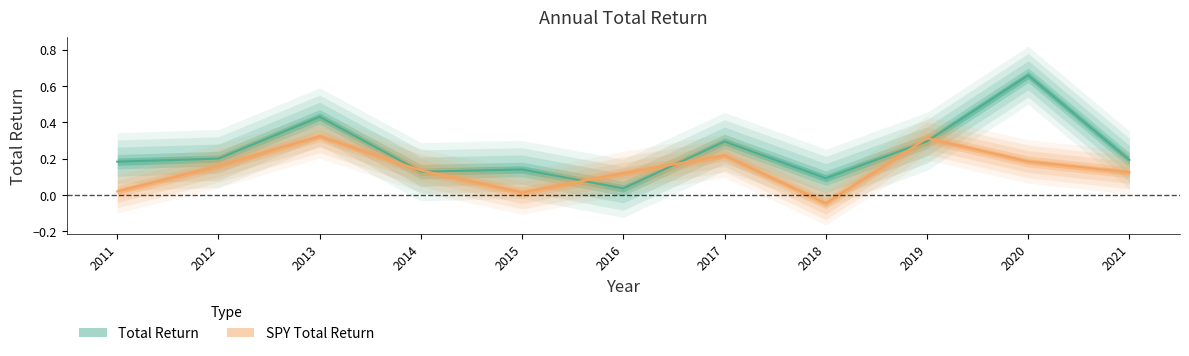

Which series changed the most between 2011 and 2018?

Total Return